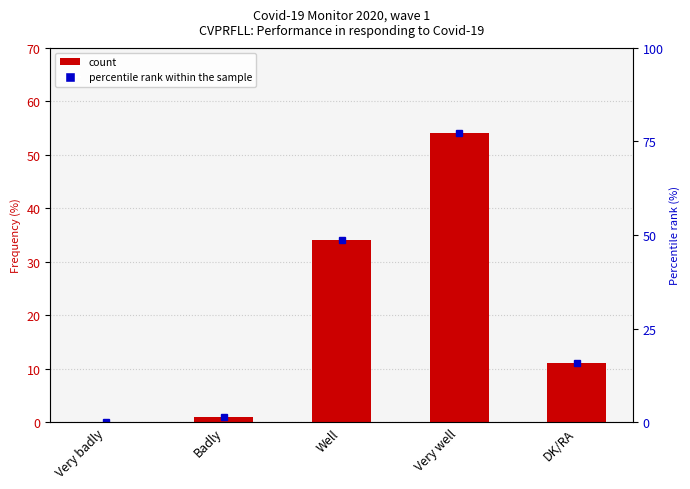

Rank the categories by value from lowest to highest.

Very badly, Badly, DK/RA, Well, Very well